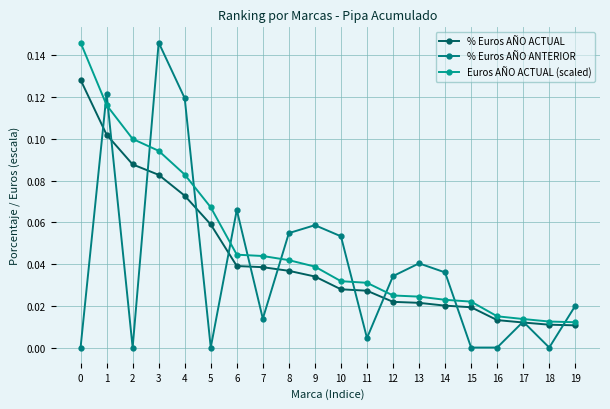

What is the total value across all series at 13?

0.1